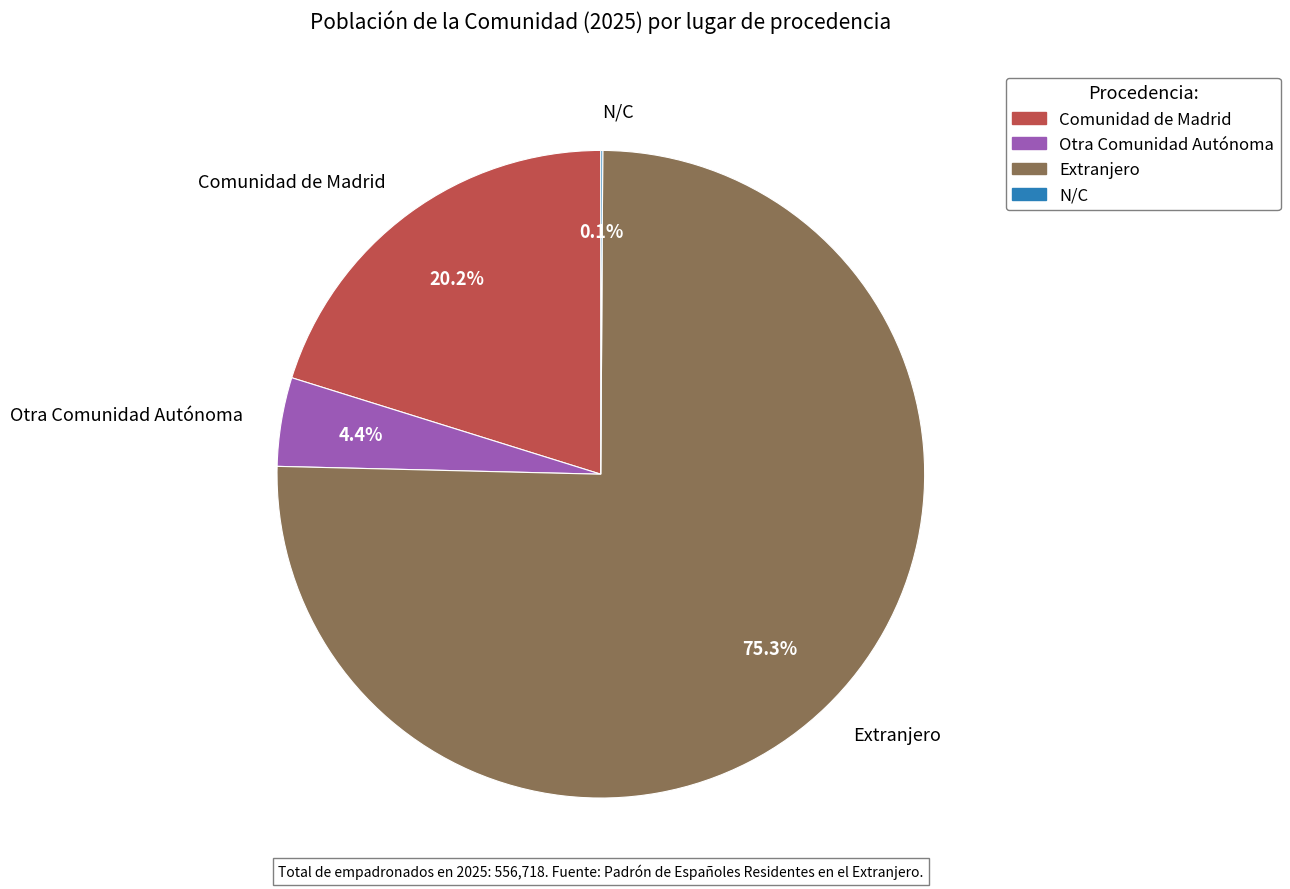

Does Otra Comunidad Autónoma account for over 50% of the chart?

No